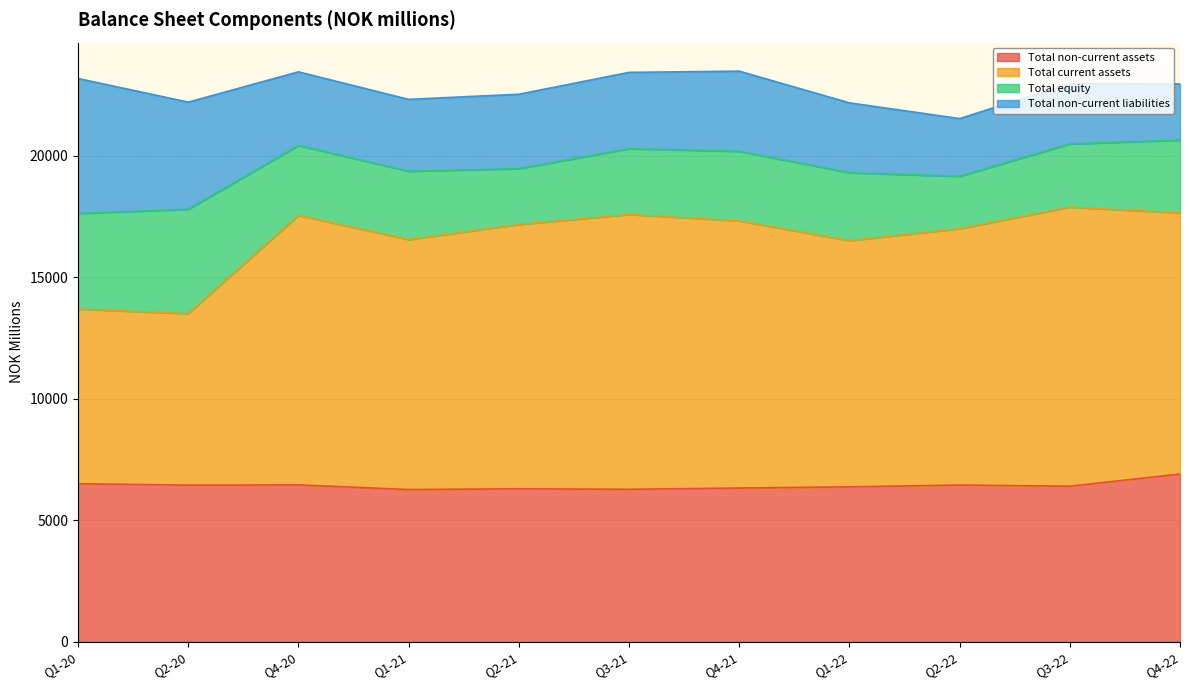

What is the lowest value of the Total non-current assets series?

6262